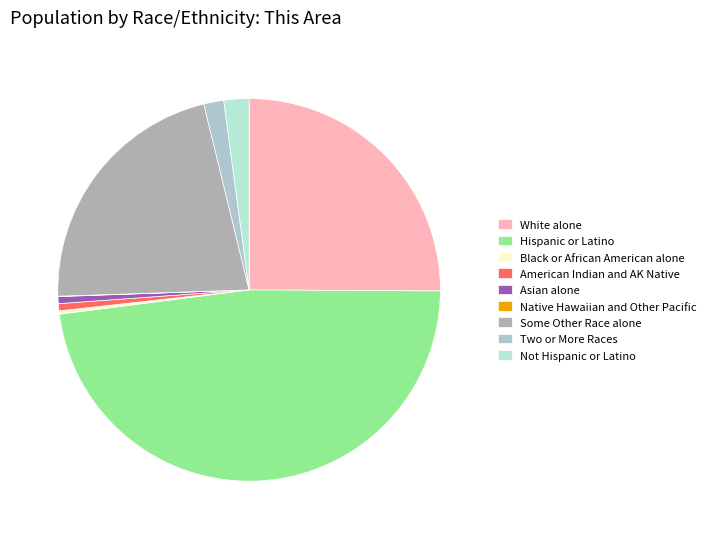

Which category has the biggest portion of the pie?

Hispanic or Latino